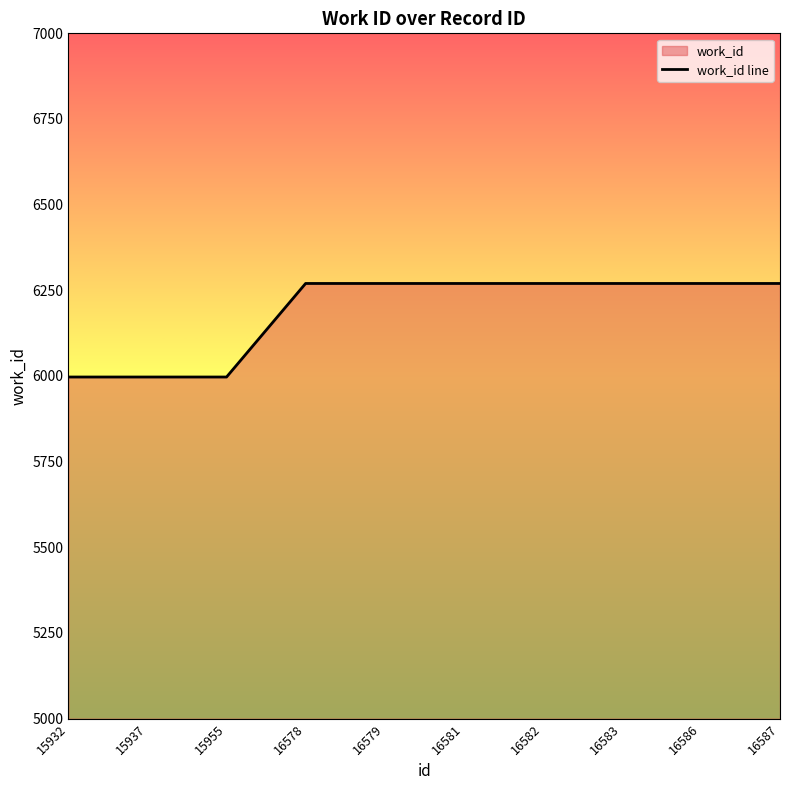

What is the value of the 8th point from the left?

6270